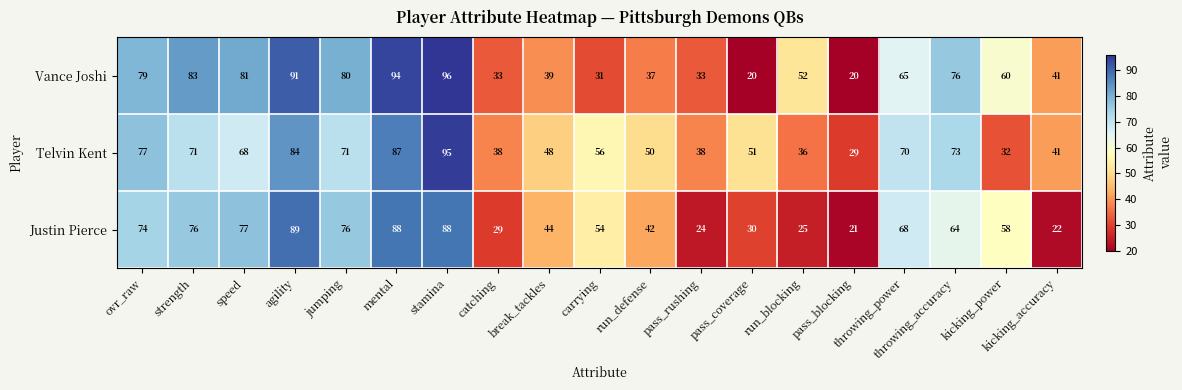

What is the difference between the Justin Pierce values at run_defense and kicking_accuracy?

20